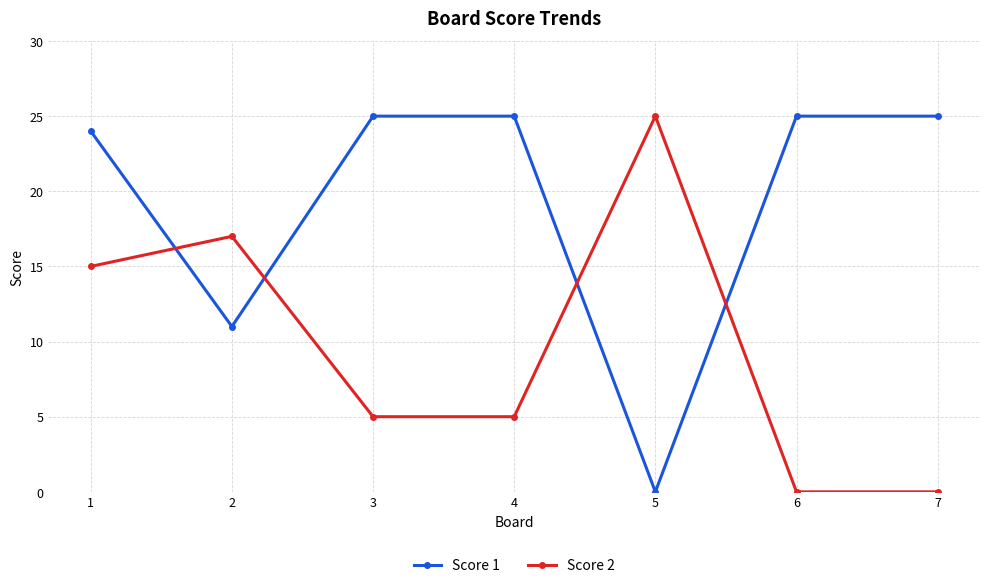

At 6, list the series in order from largest to smallest.

Score 1, Score 2